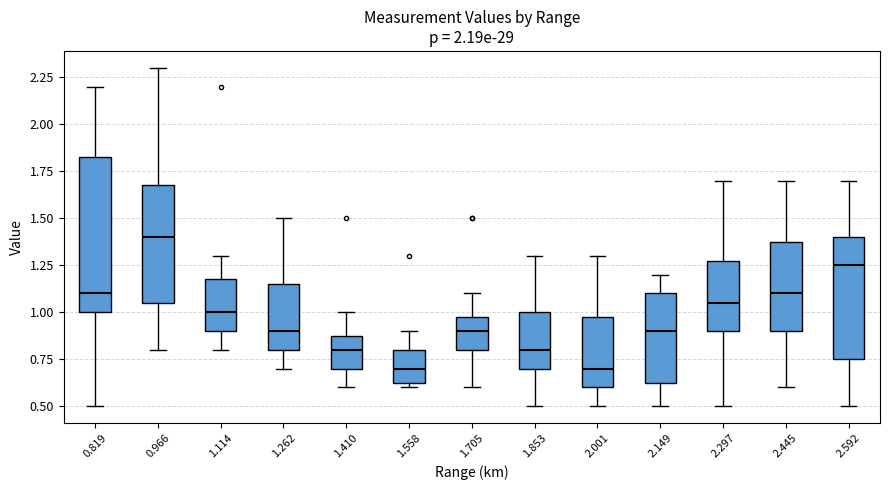

Which box is the tallest, from its lower edge to its upper edge?

0.819